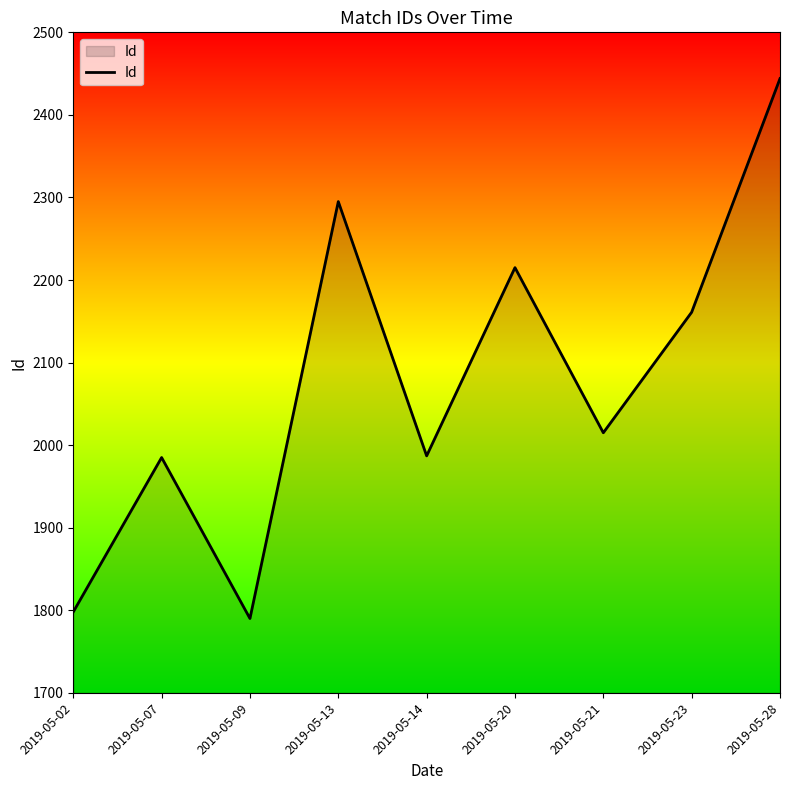

Does the chart display data point markers on the line(s)?

No